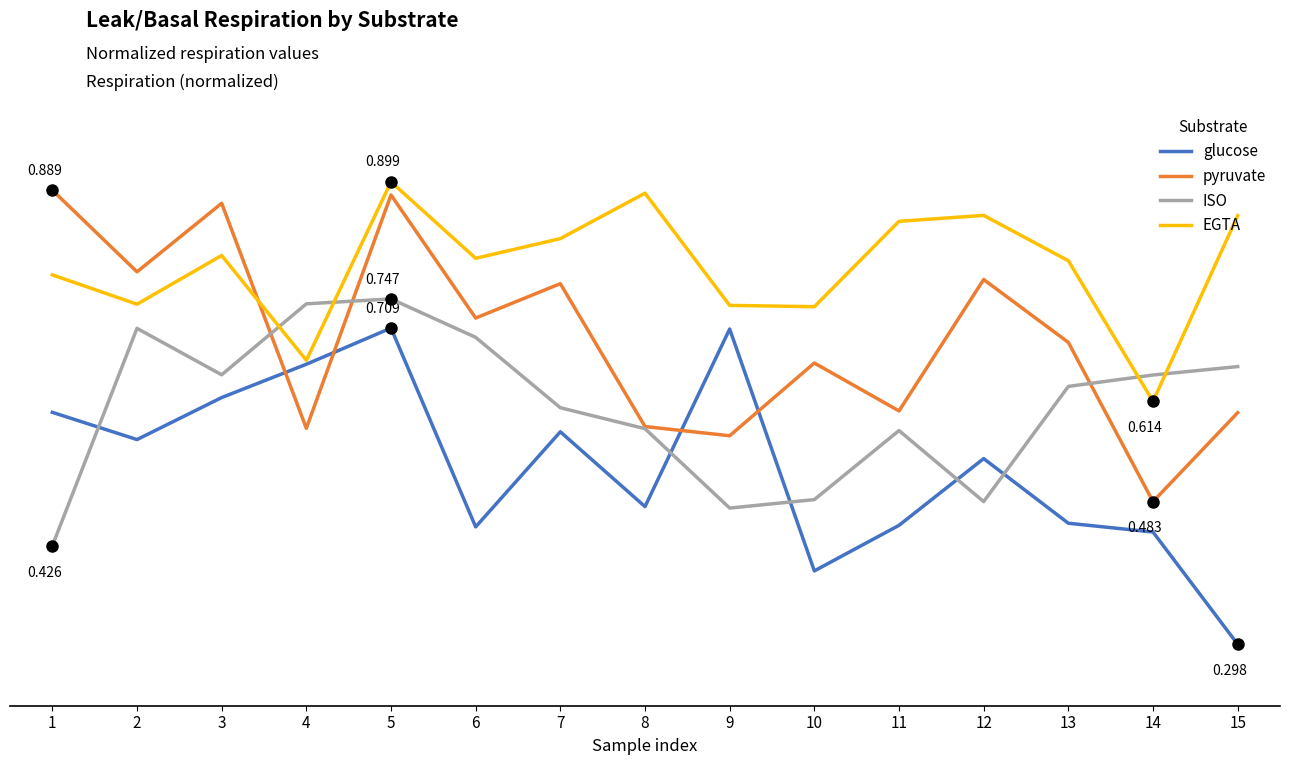

What are all the series names shown in the legend?

glucose, pyruvate, ISO, EGTA